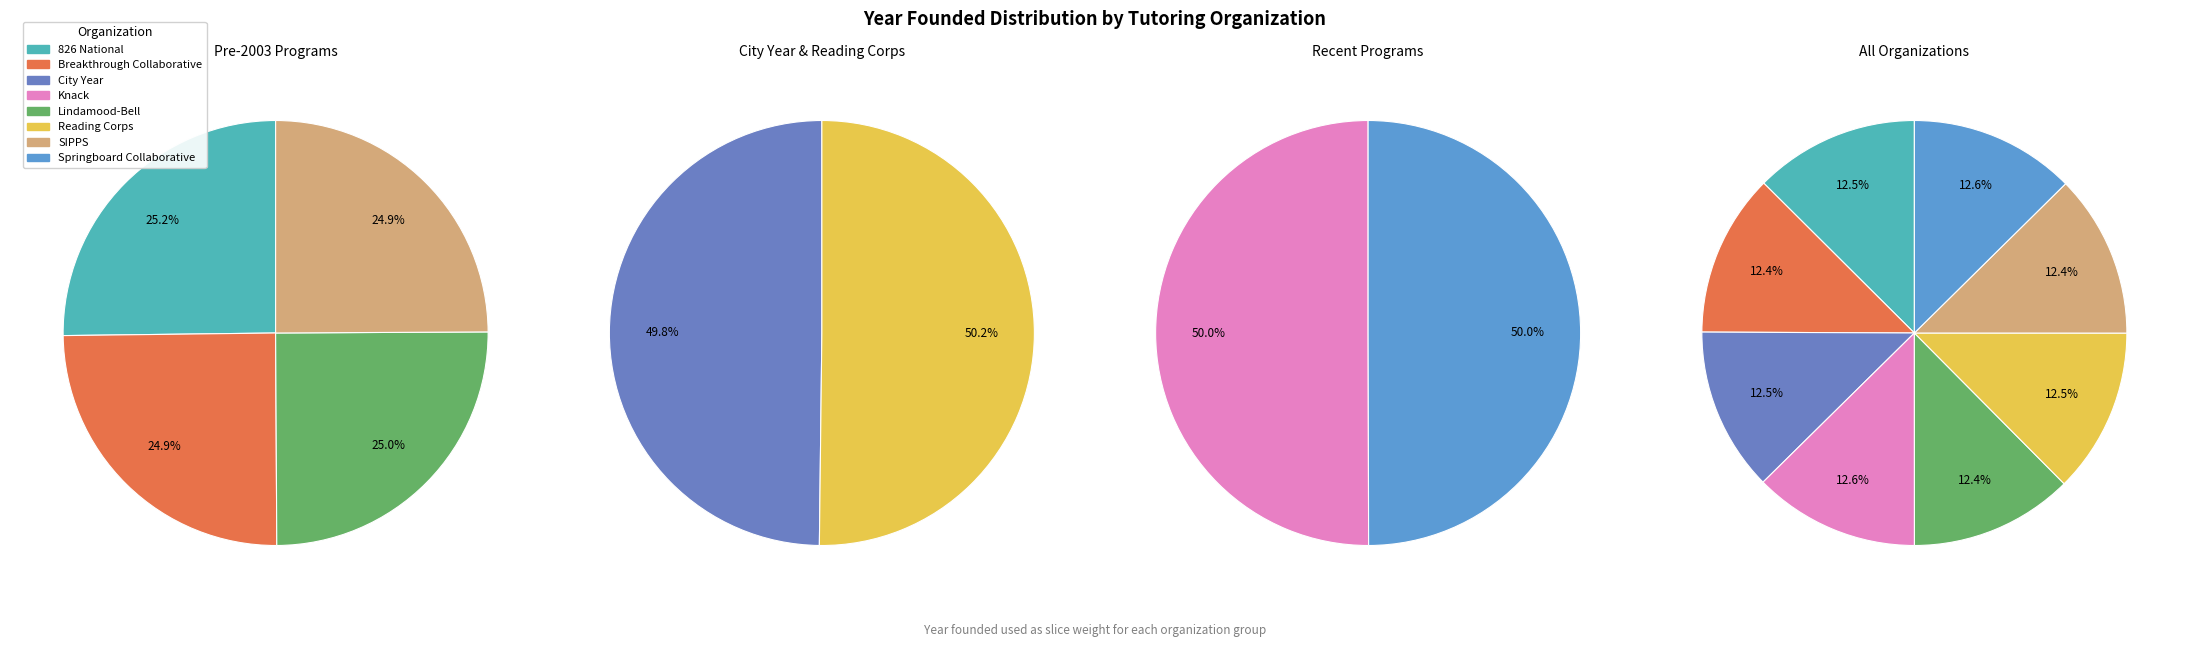

How many segments does this pie chart have?

8